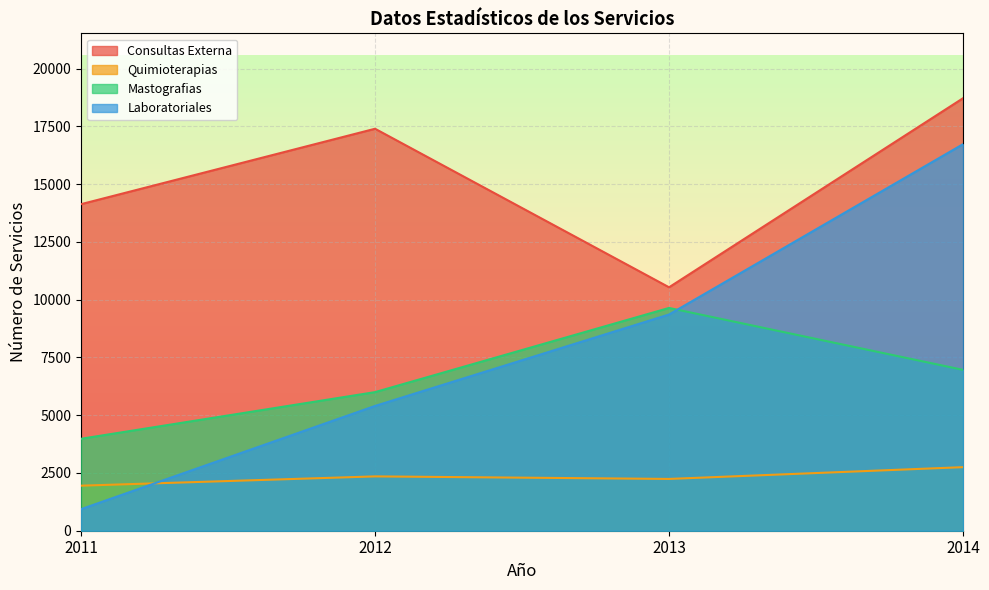

What is the minimum value shown in the chart?

933